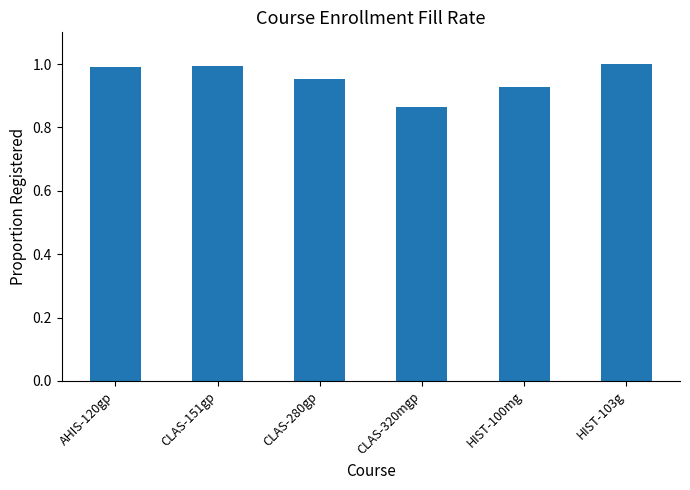

Where is the data nearest to the value 0?

CLAS-320mgp